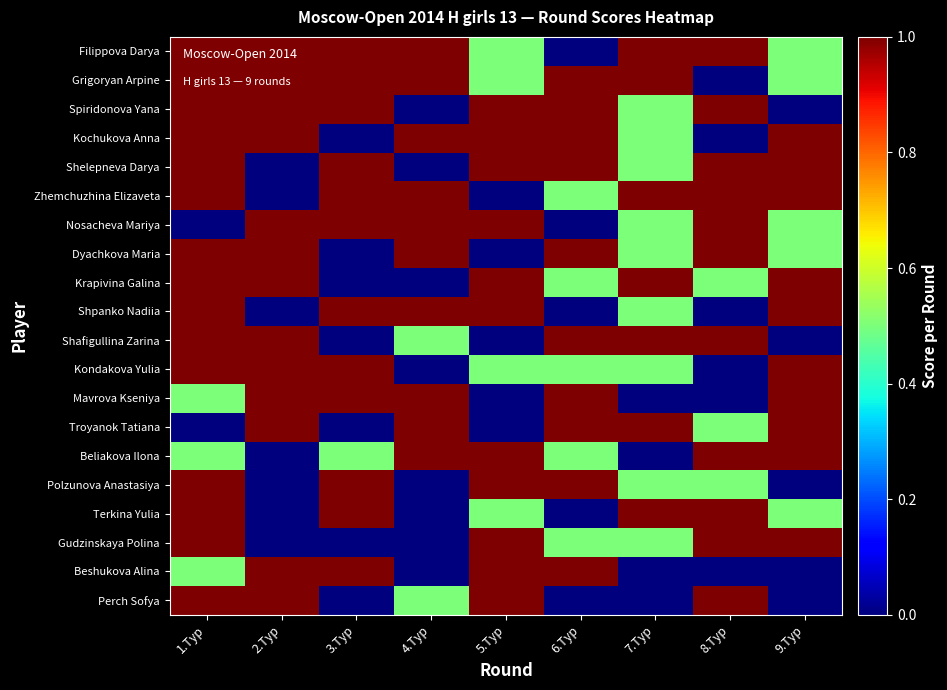

How many series are shown in this chart?

20